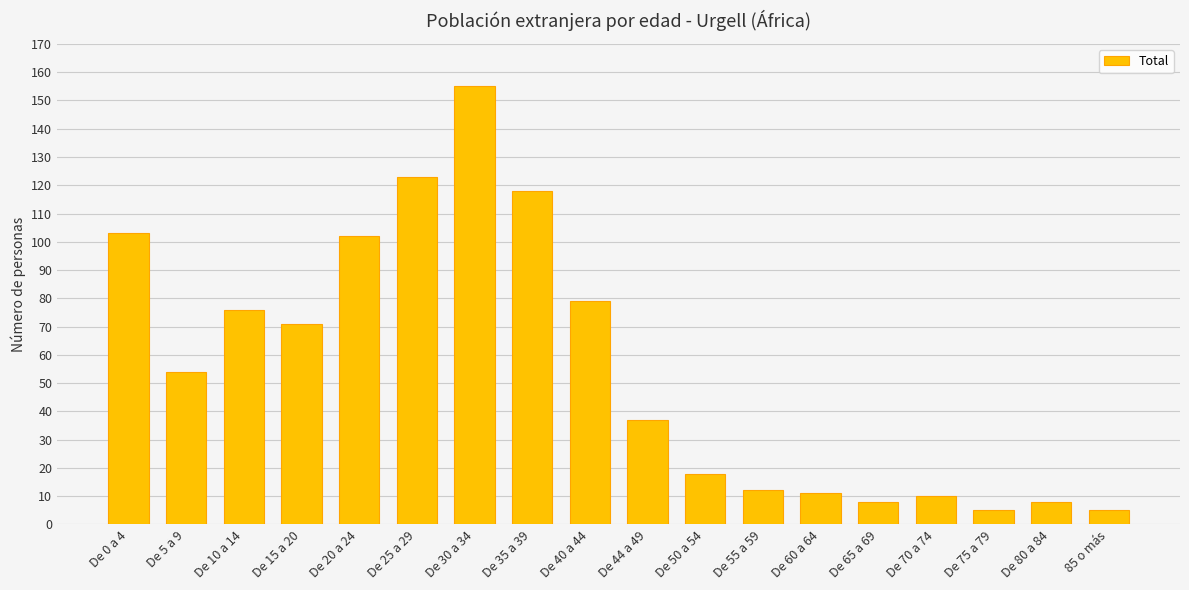

The value at De 44 a 49 is 9. True or false?

False